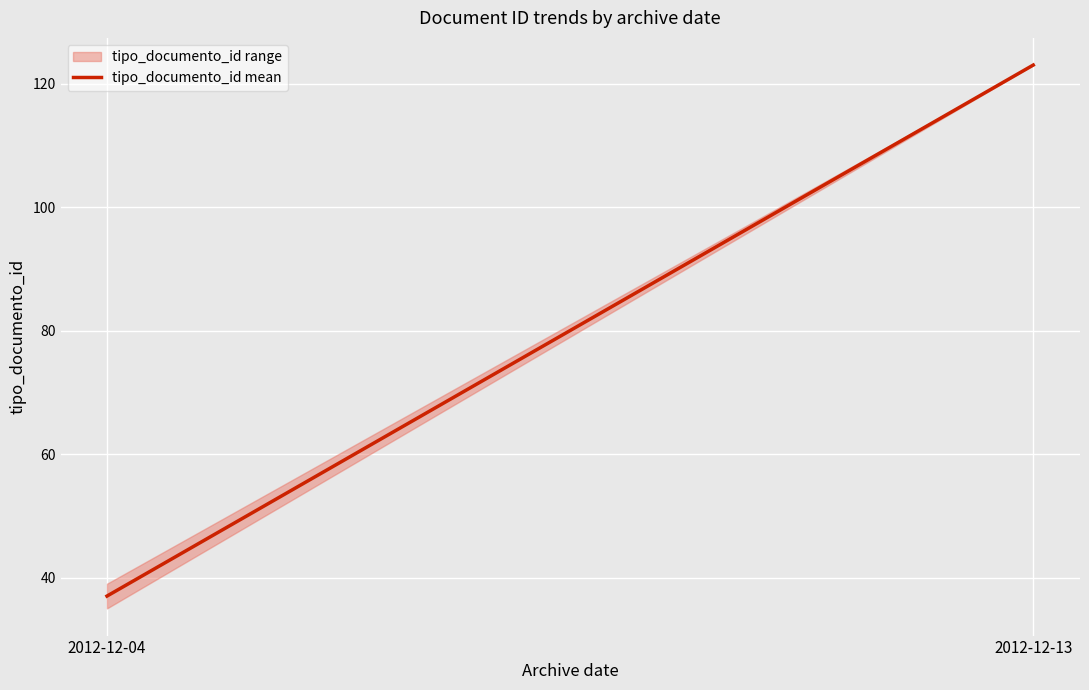

What is the difference between the values at 2012-12-04 and 2012-12-13?

86